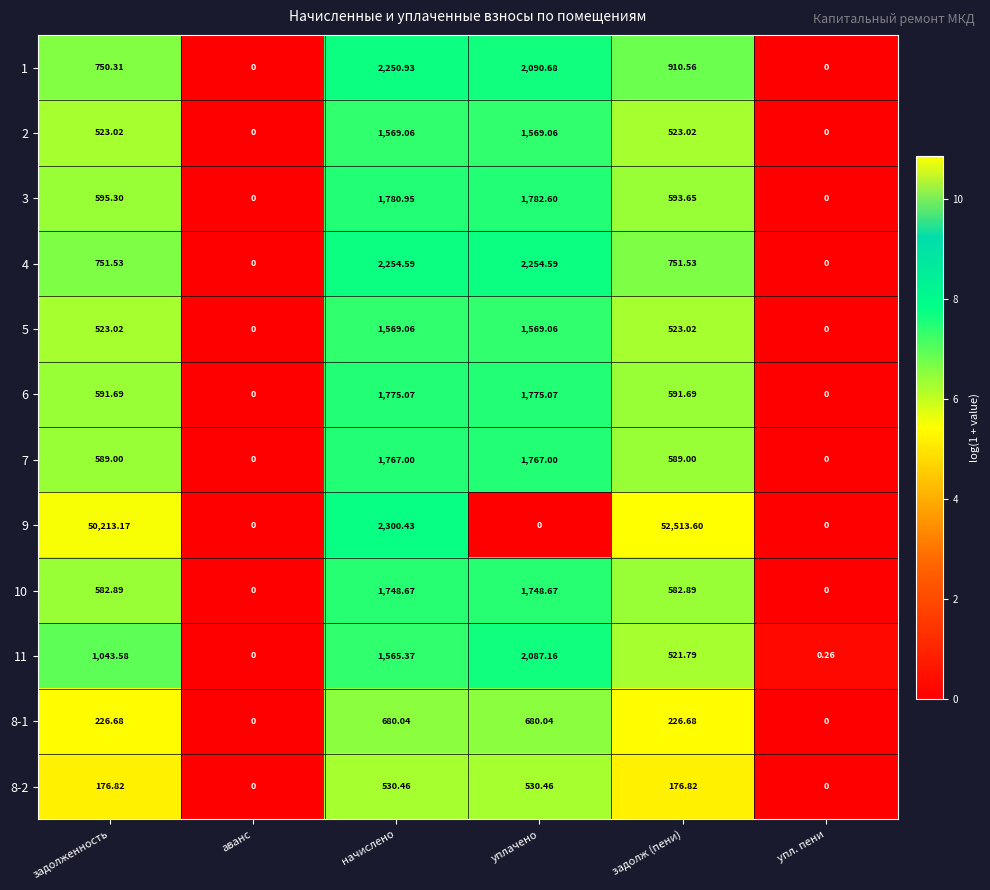

At which label does 8-1 first exceed 226?

задолженность